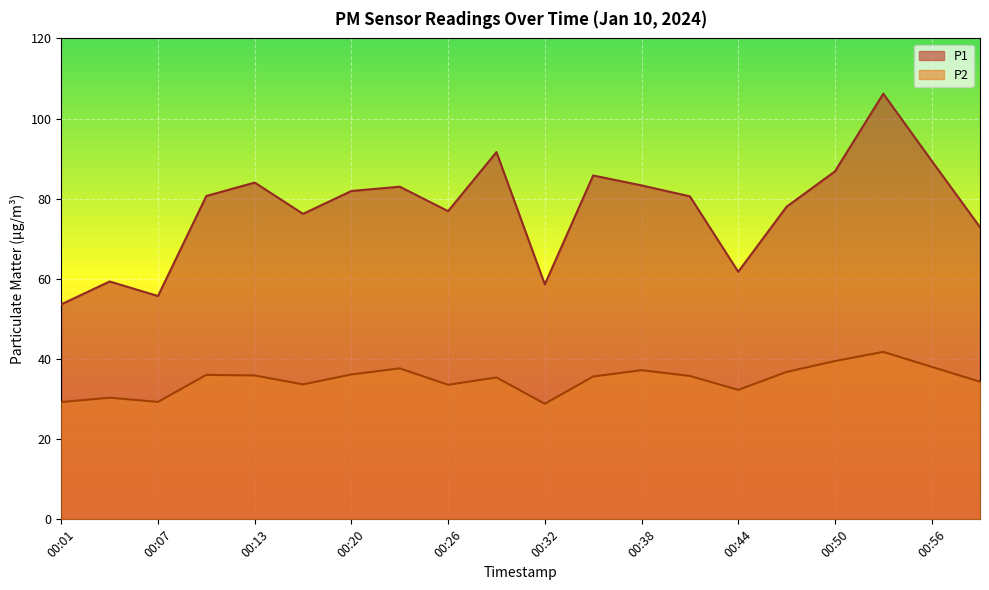

How many interior local valleys does the P1 series have?

5